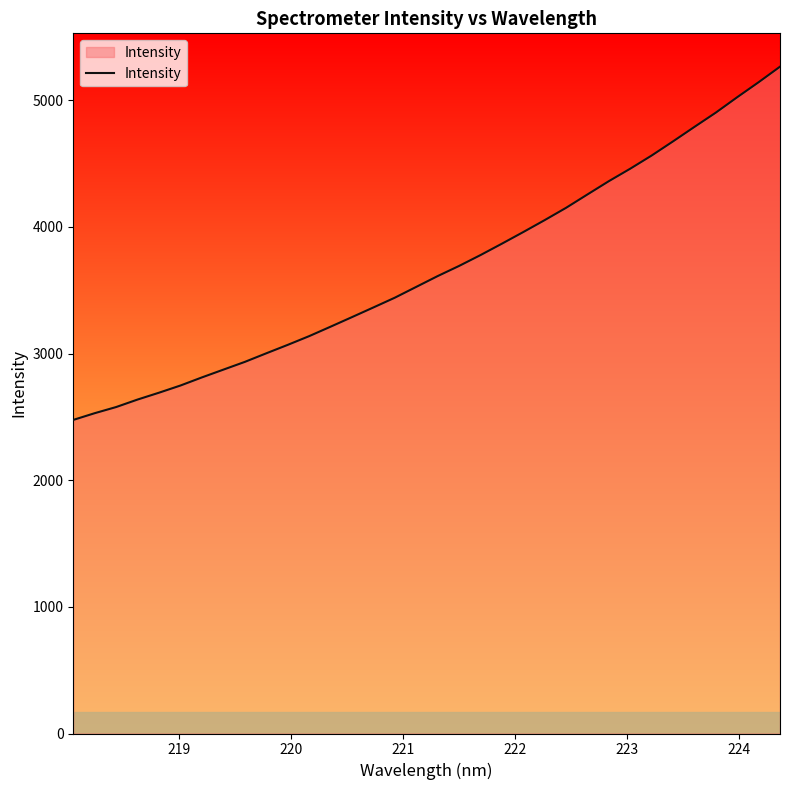

What is the difference between the maximum and minimum values?

2788.6